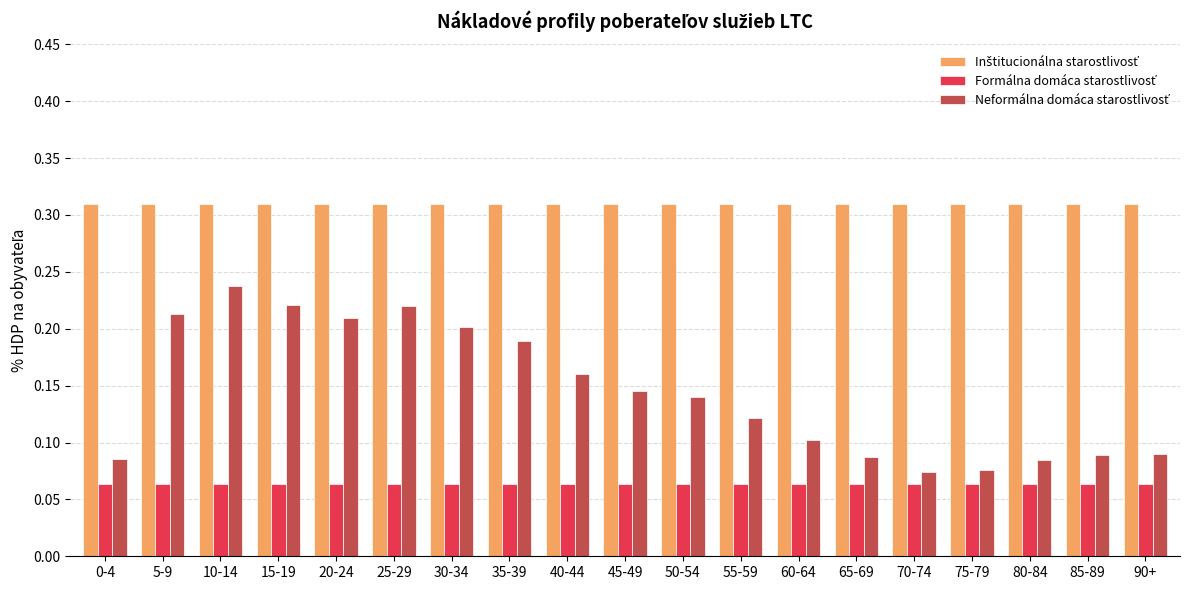

What is the total value across all series at 35-39?

0.6